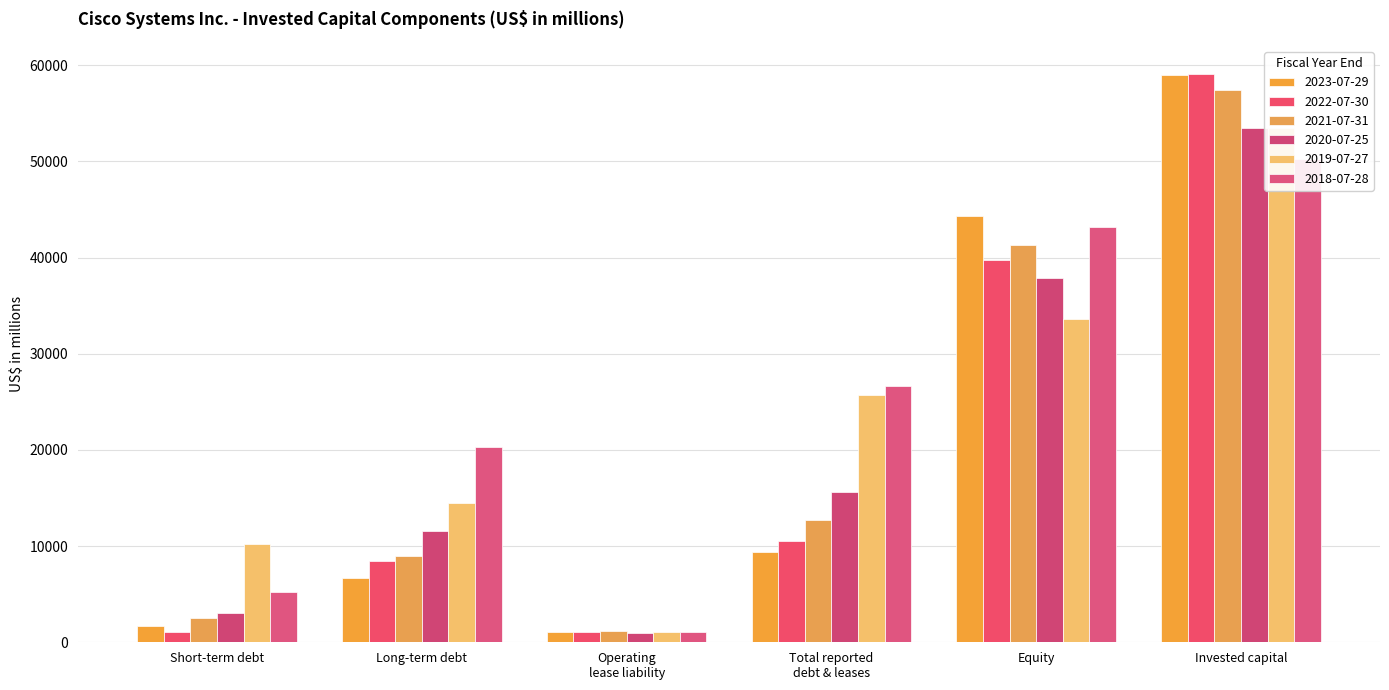

How many distinct data groups are displayed?

6